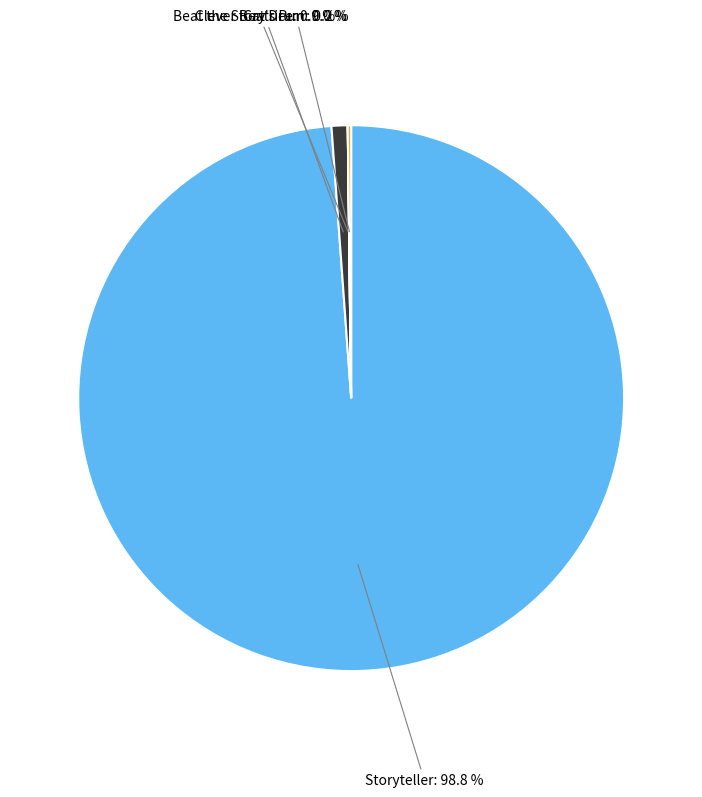

Is there a majority slice in this chart?

Yes